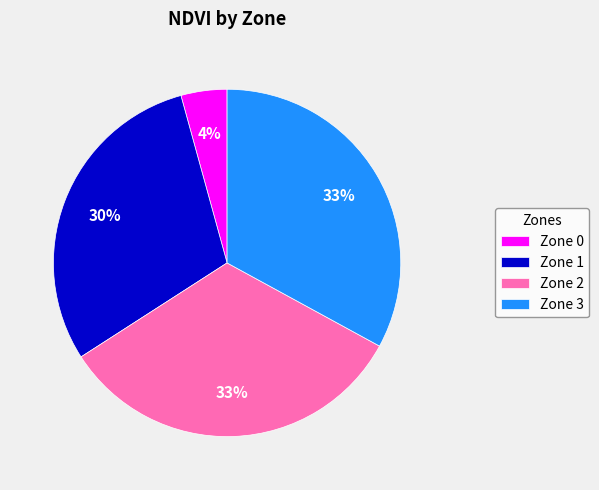

How many slices are in this pie chart?

4